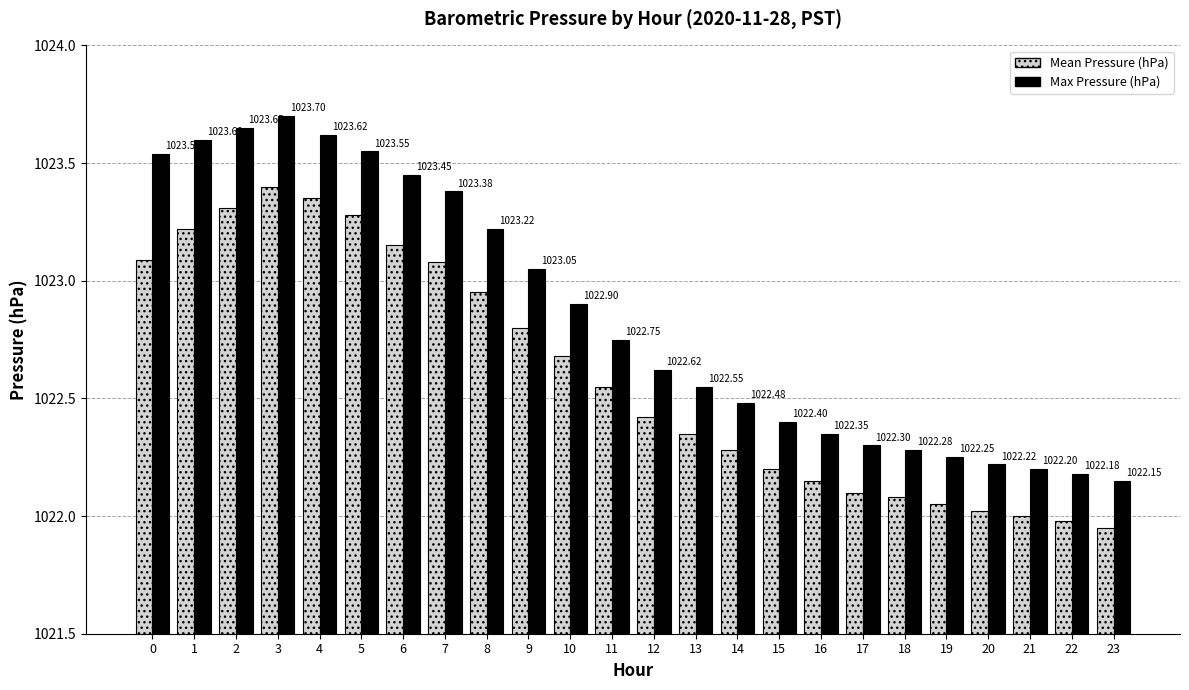

What is the sum of the Mean Pressure (hPa) values at 12 and 17?

2044.5